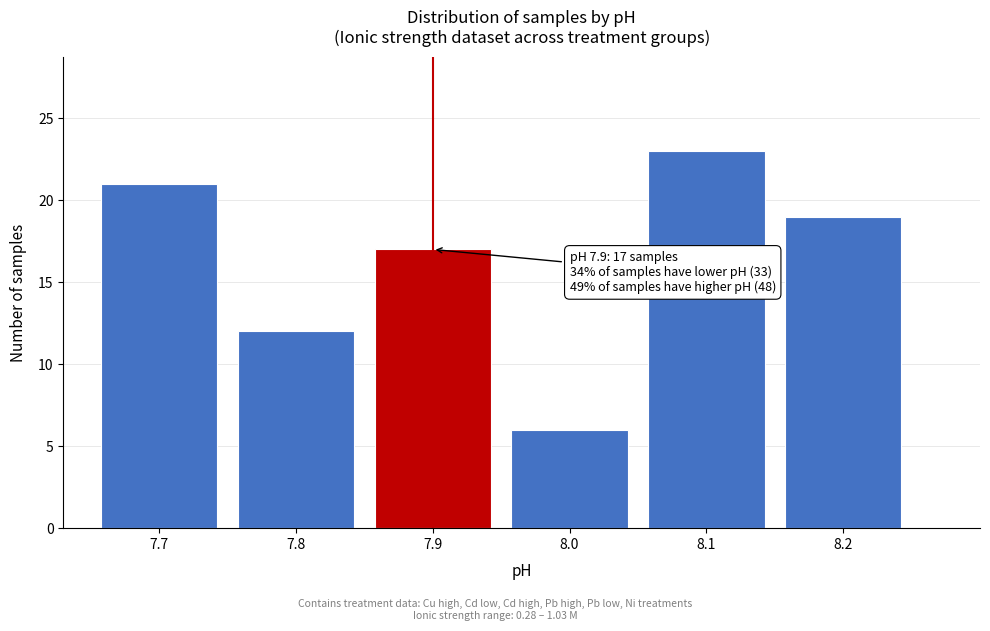

Over which range of the x-axis is the bar tallest?

8.05 to 8.15